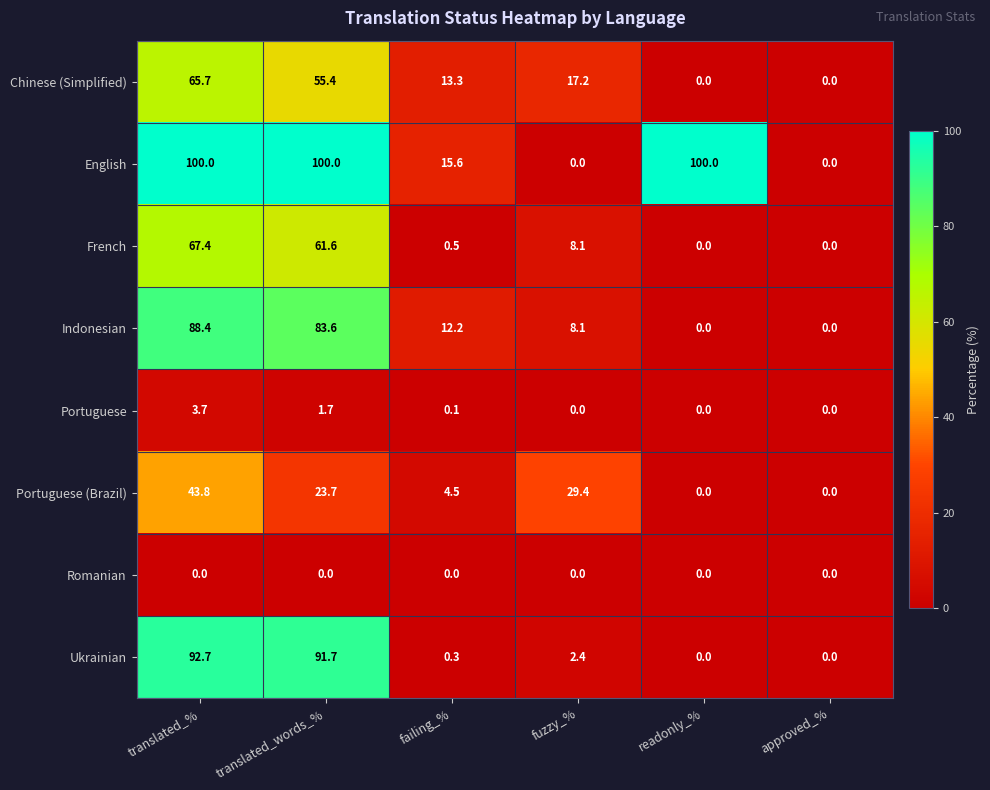

What is the difference between the English values at approved_% and readonly_%?

100.0